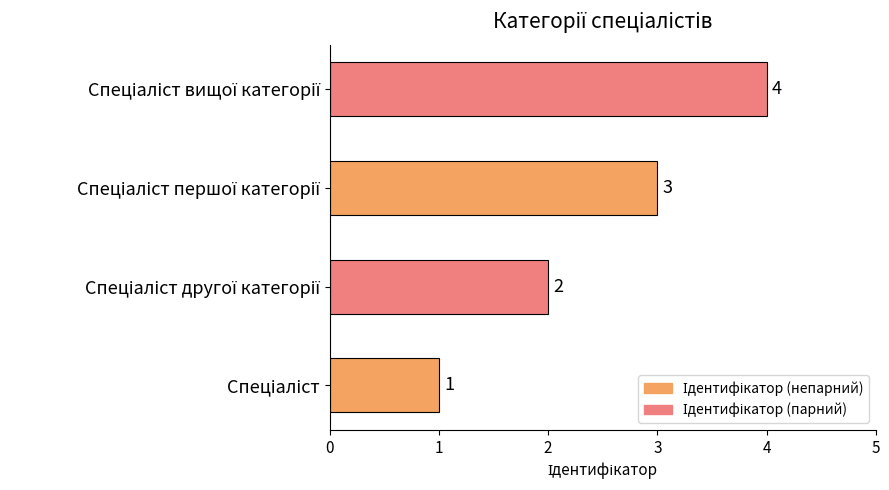

What is the greatest value displayed?

4